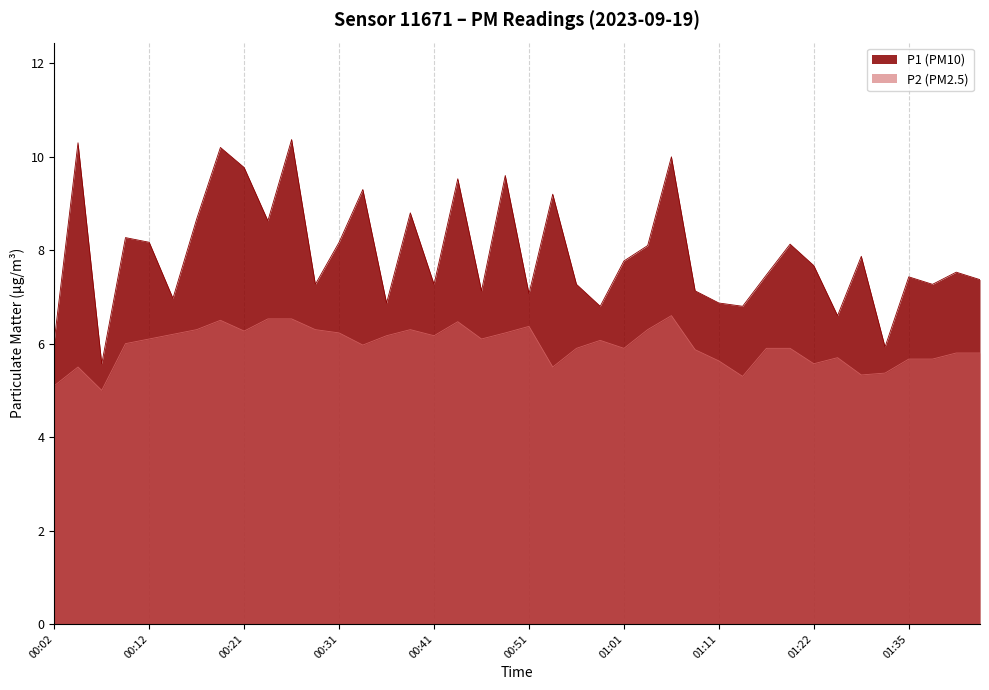

At which category is the sum across all series the highest?

00:26